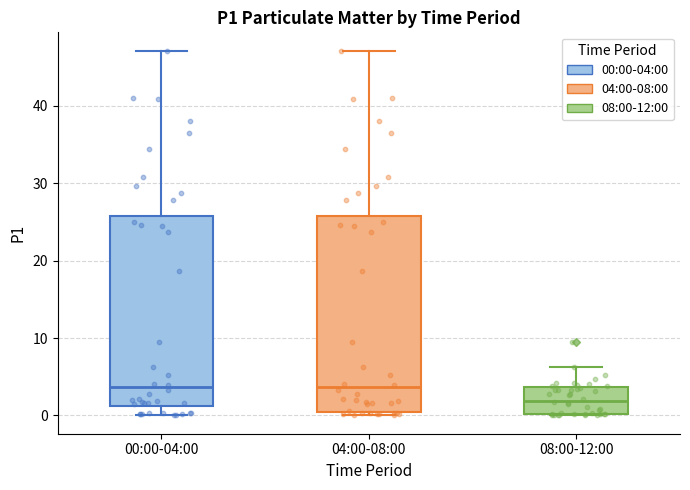

Which box's median line is the lowest?

08:00-12:00